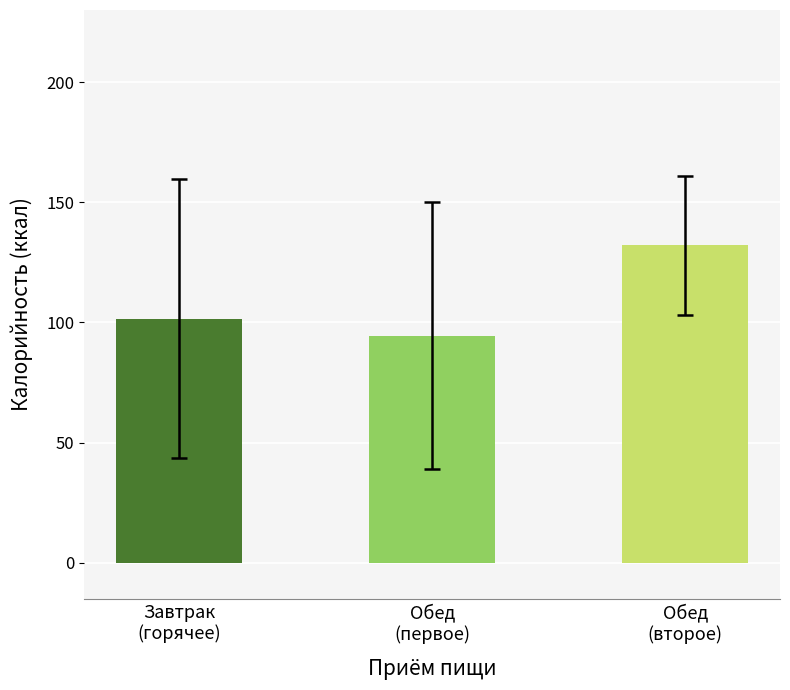

Read the value at Завтрак
(горячее).

101.6